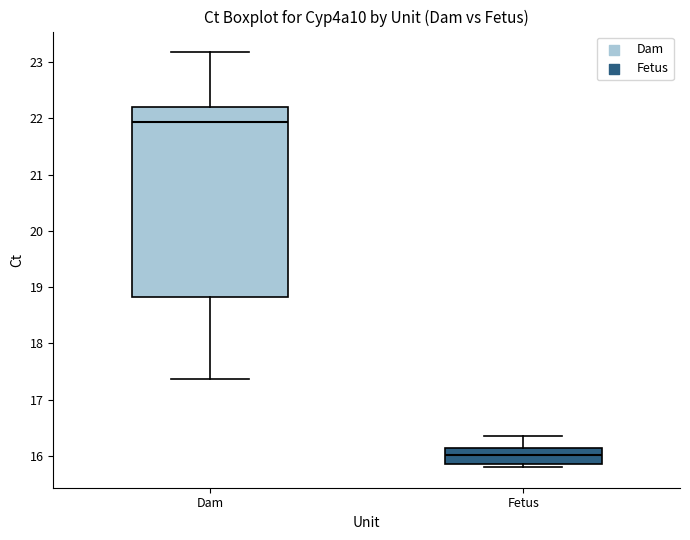

Reading left to right, transcribe this box plot: for each box, give where its median line is, the range the box spans, and where its two whiskers end, as read against the y-axis. The values are not printed on the chart, so give them approximately, as read against the axis.

Dam: median 21.9, box 18.8 to 22.2, whiskers 17.4 to 23.2
Fetus: median 16.0, box 15.8 to 16.1, whiskers 15.8 (just below the box's lower edge) to 16.4